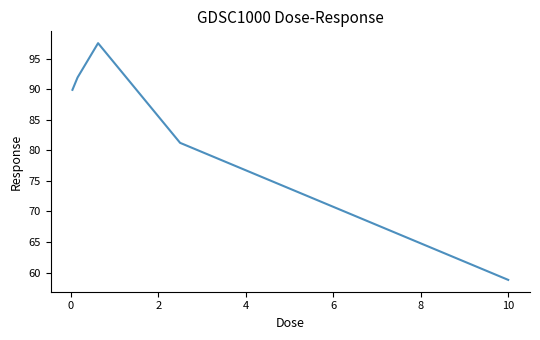

Reading left to right, transcribe all the data shown in this chart.

89.9	91.9	97.6	81.2	58.8